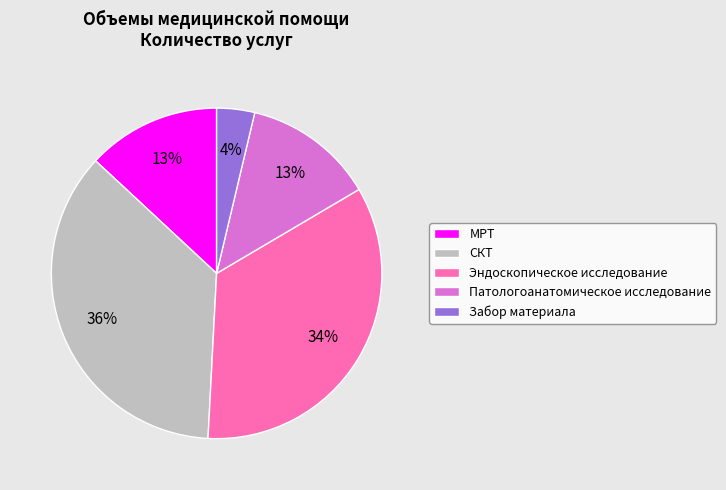

To the nearest percent, what is the average slice percentage?

20%